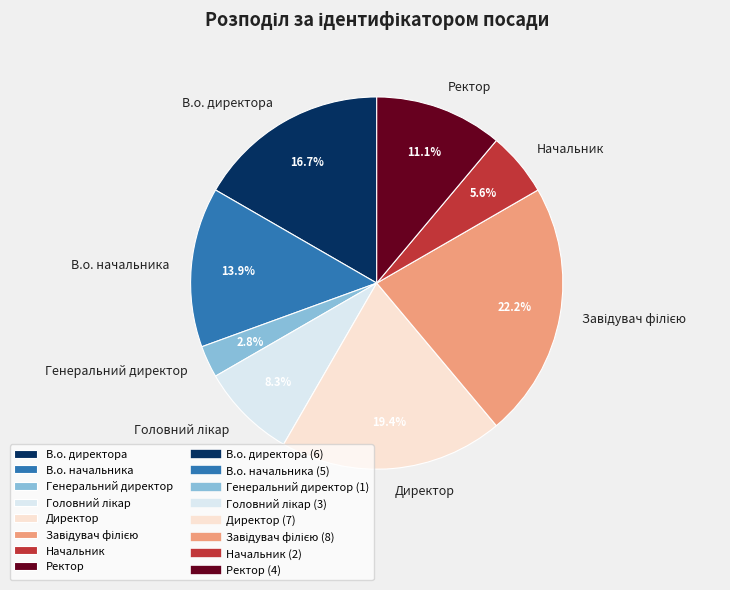

Combined, what portion of the pie is В.о. начальника and В.о. директора?

30.6%